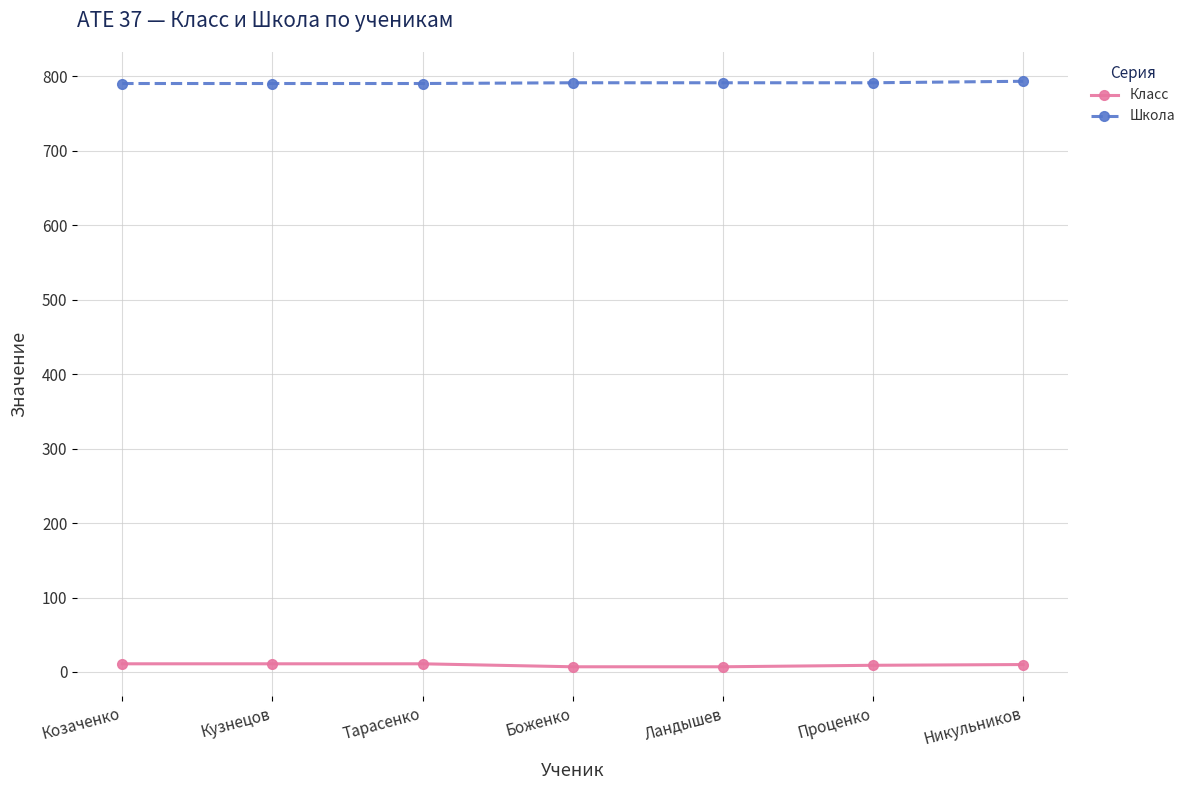

What is the spread (max minus min) of values at Ландышев?

784